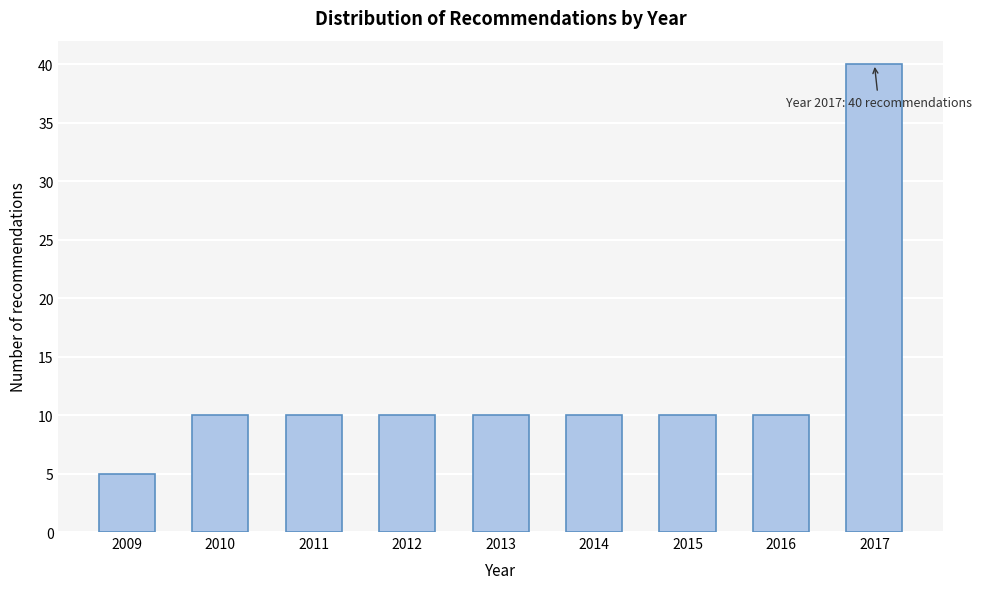

Reading left to right, transcribe all the data shown in this chart.

2009=5	2010=10	2011=10	2012=10	2013=10	2014=10	2015=10	2016=10	2017=40